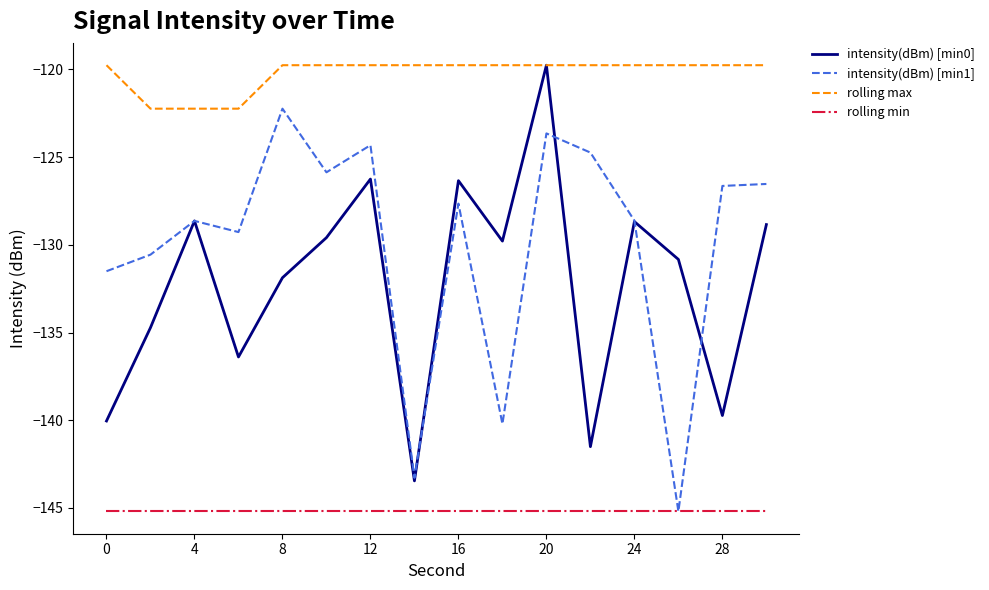

What is the maximum value shown in the chart?

-119.8